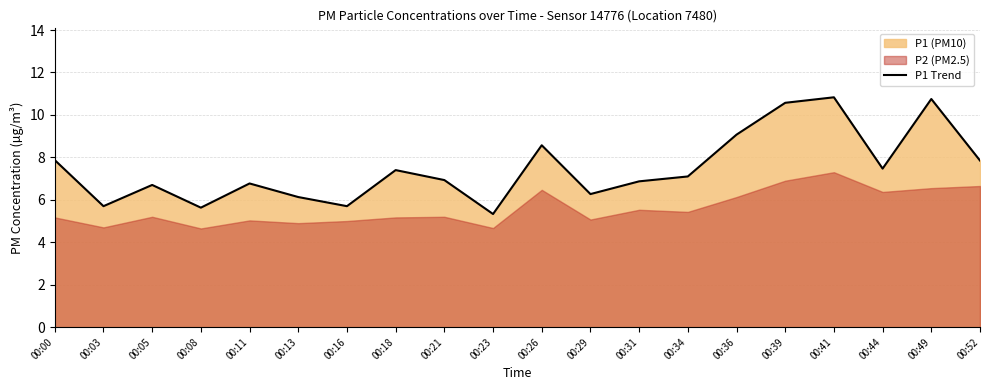

What is the maximum value shown in the chart?

10.8